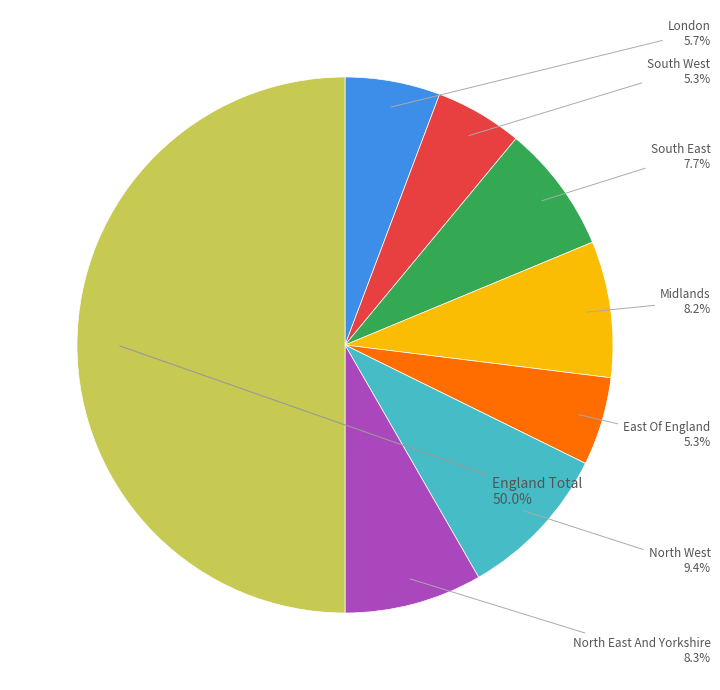

What percentage is the Midlands slice, to the nearest percent?

8%